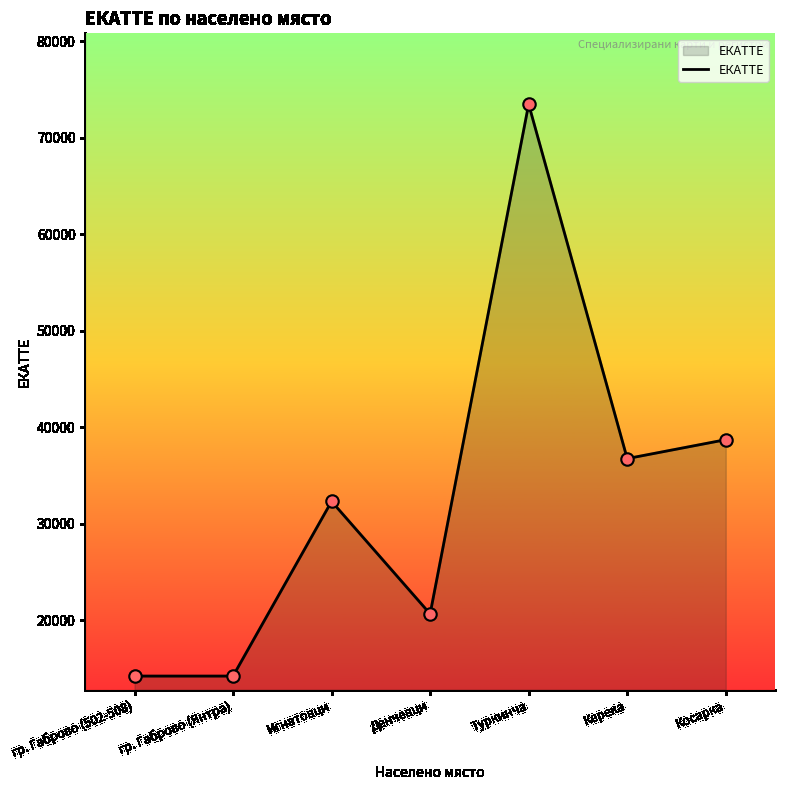

What is the change in value from Денчевци to Косарка?

+18050